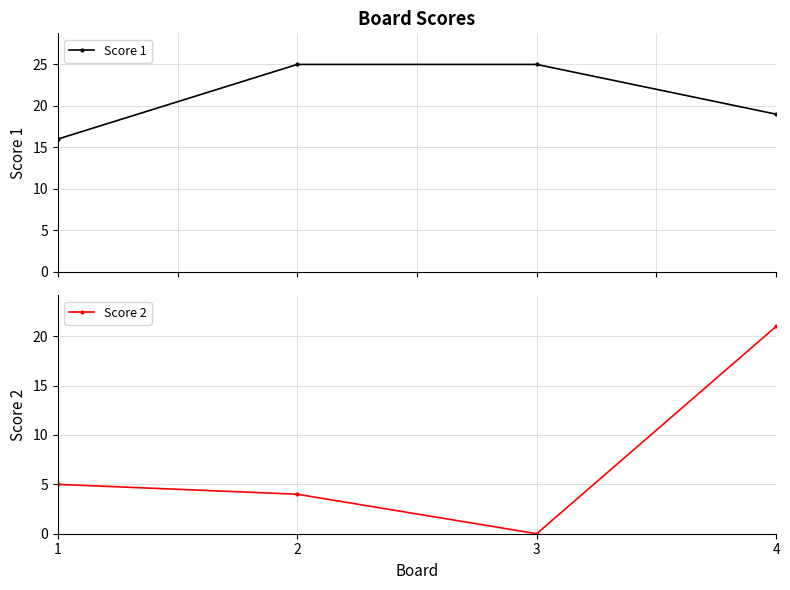

List the labels in order of Score 2 value, smallest first.

3, 2, 1, 4